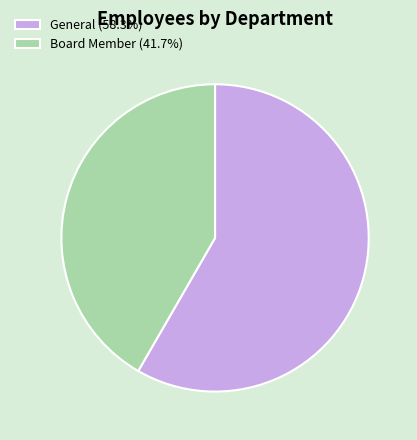

Do General (58.3%) and Board Member (41.7%) together represent more than half of the pie?

Yes